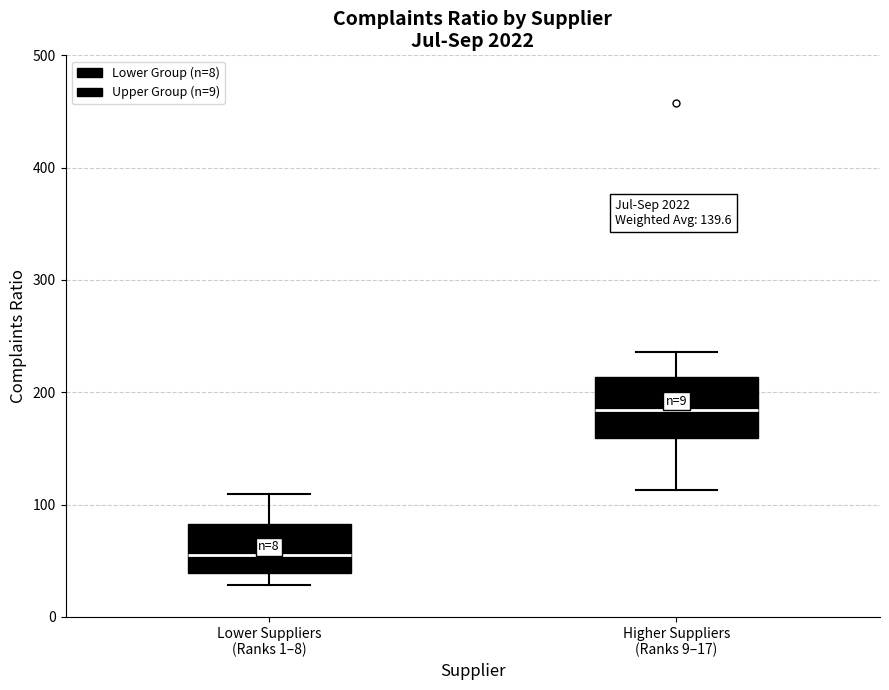

Which box has the lowest median line?

Lower Suppliers (Ranks 1–8)